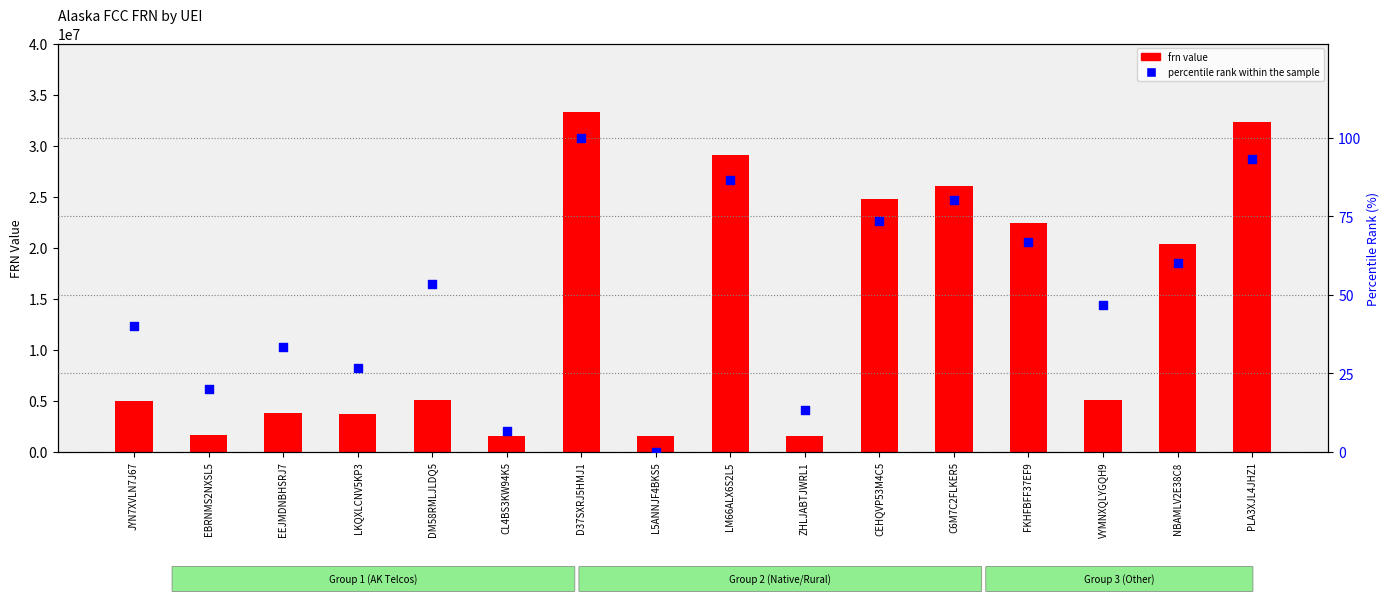

Which series has the largest Y range (max minus min)?

frn value